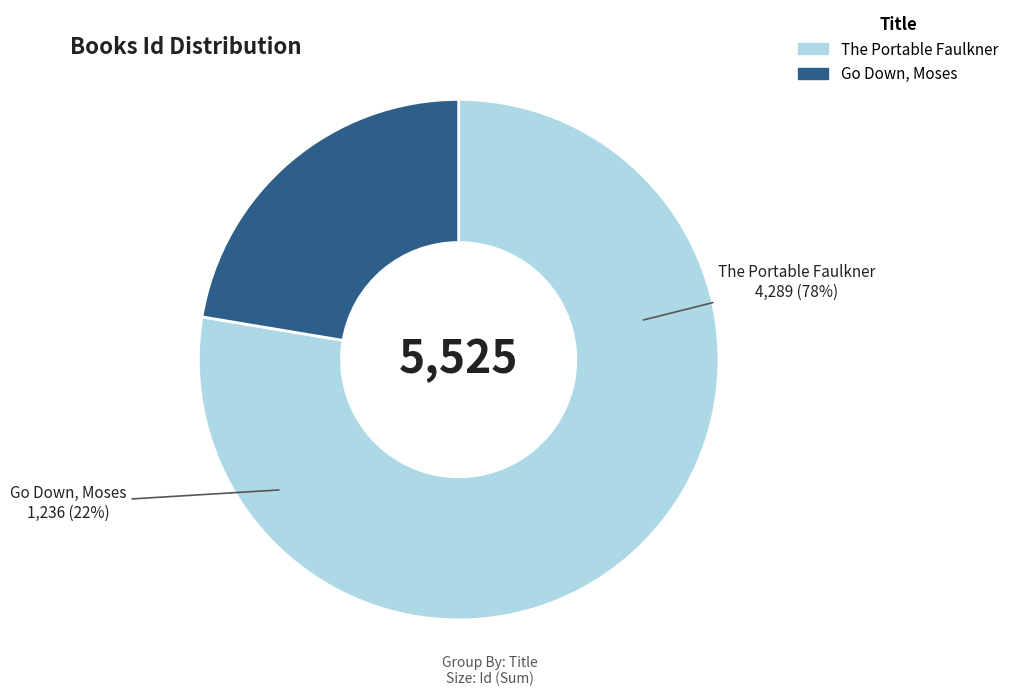

Does The Portable Faulkner represent more than half of the total?

Yes